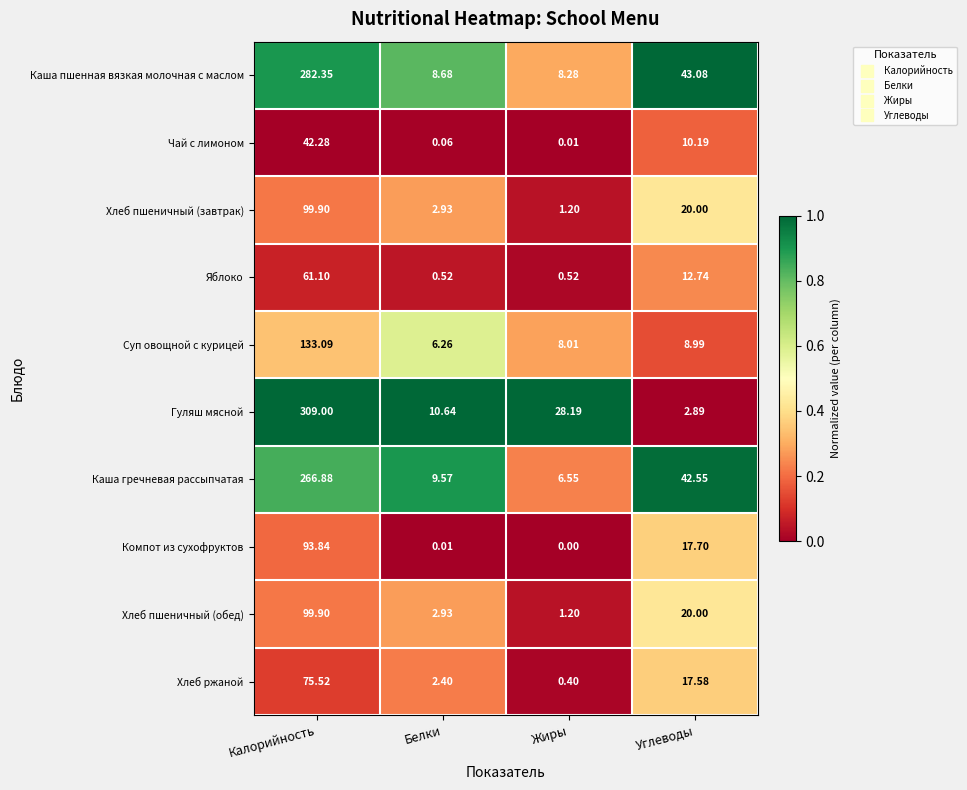

At which category does the chart reach its minimum across all series?

Жиры